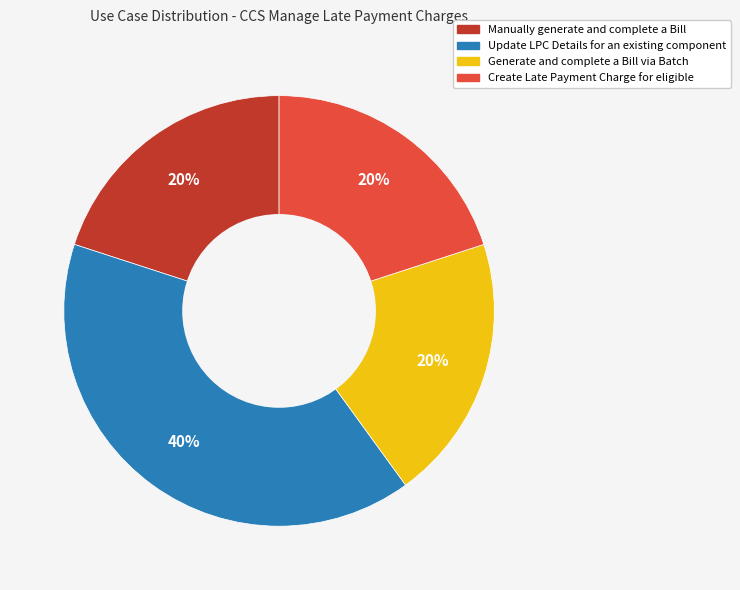

To the nearest percent, what percentage of the pie is Create Late Payment Charge for eligible?

20%